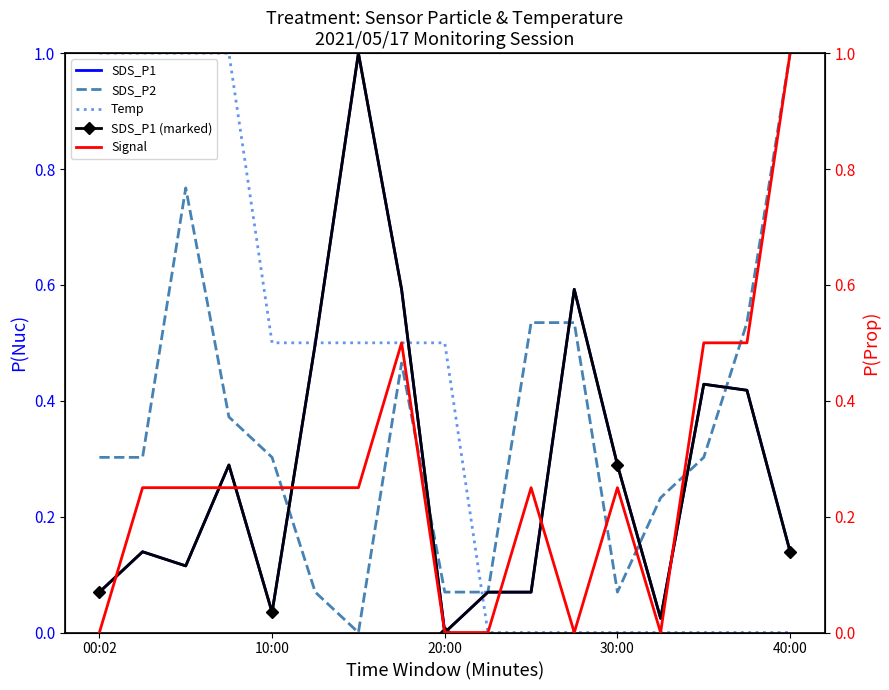

True or false: SDS_P2 has a value of 0.4 at 40:00.

False